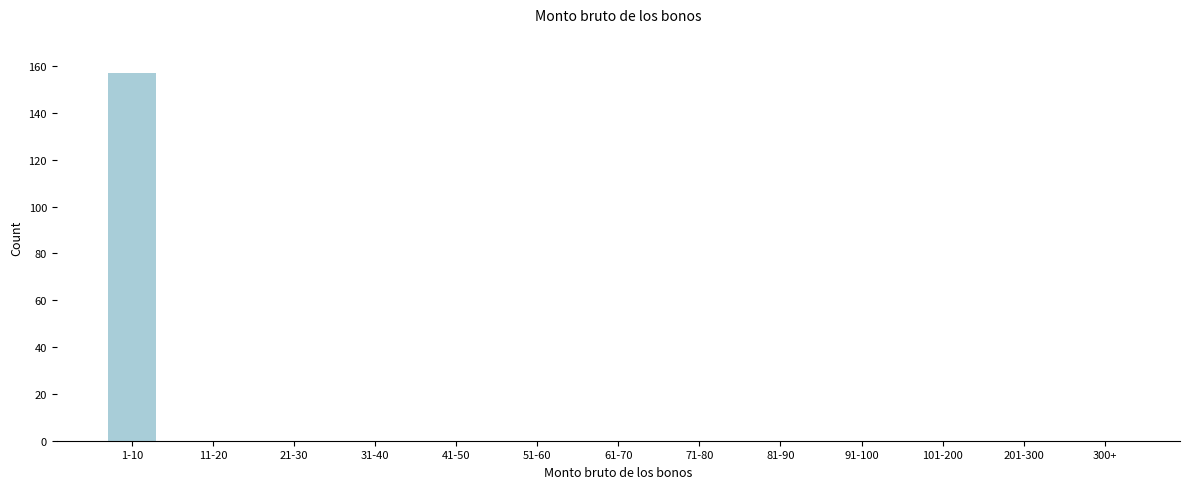

Reading left to right, what are all the values shown in this chart?

1-10=157	11-20=0	21-30=0	31-40=0	41-50=0	51-60=0	61-70=0	71-80=0	81-90=0	91-100=0	101-200=0	201-300=0	300+=0